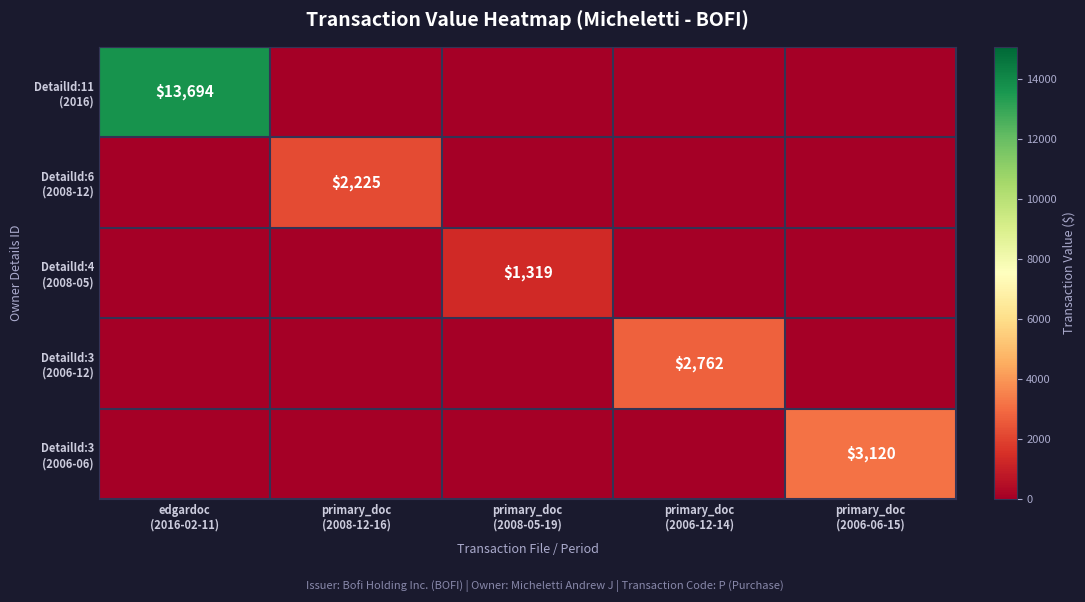

How many values in the DetailId:3 (2006-12) series exceed 0?

1